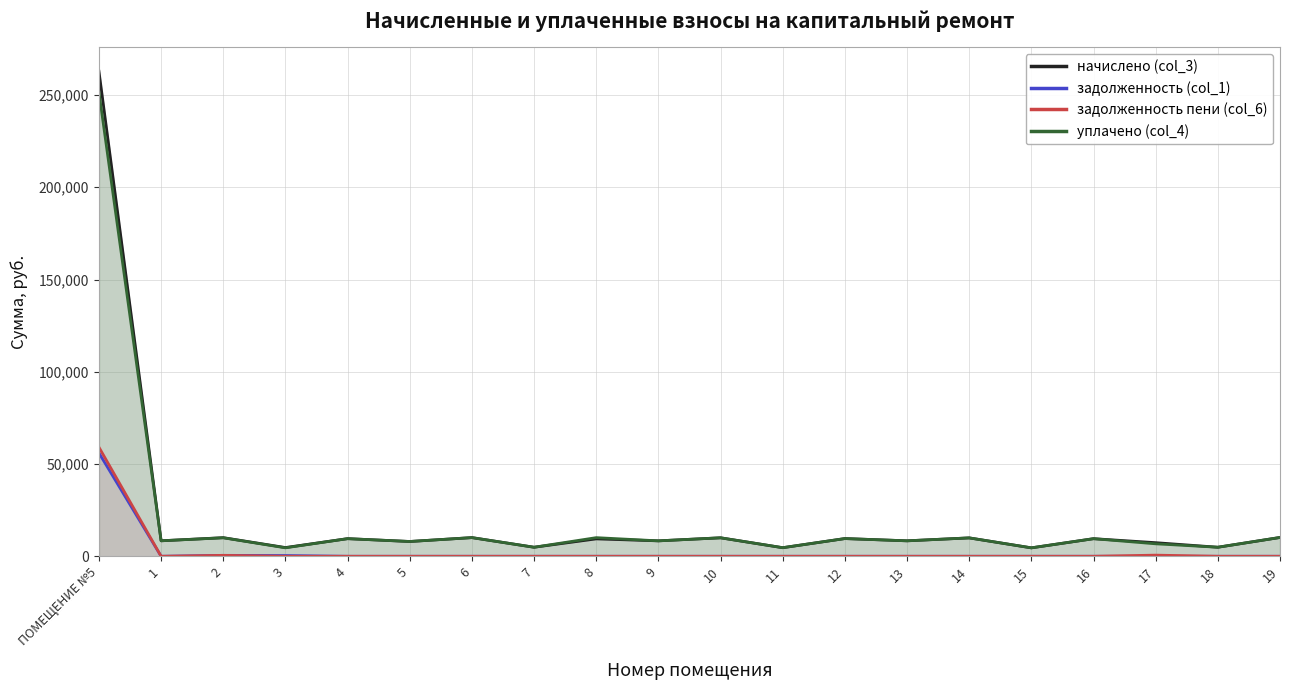

What is the spread (max minus min) of values at 9?

8362.8